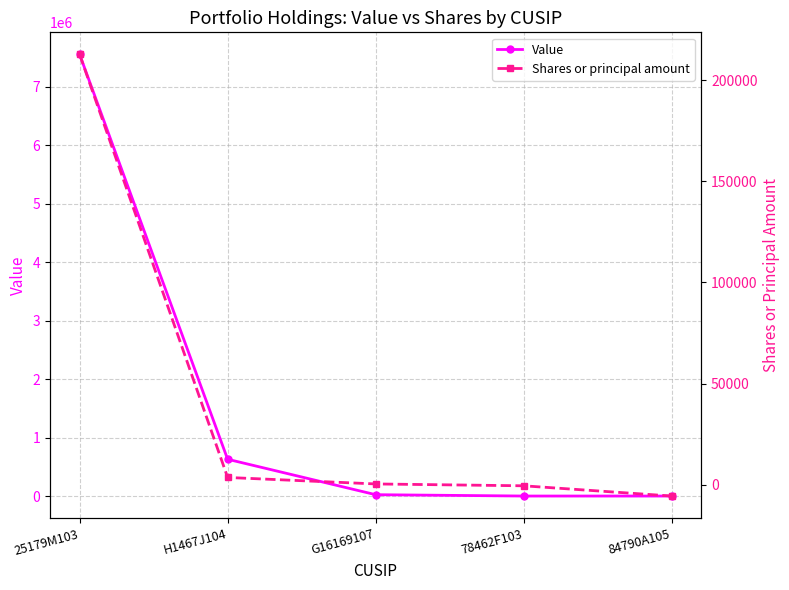

Is it true that Value equals 266044 at H1467J104?

False